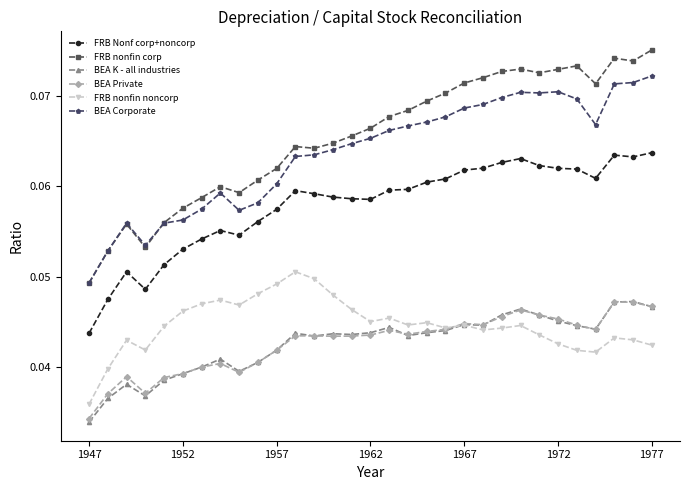

Count the FRB Nonf corp+noncorp values in the range 0 to 1.

31